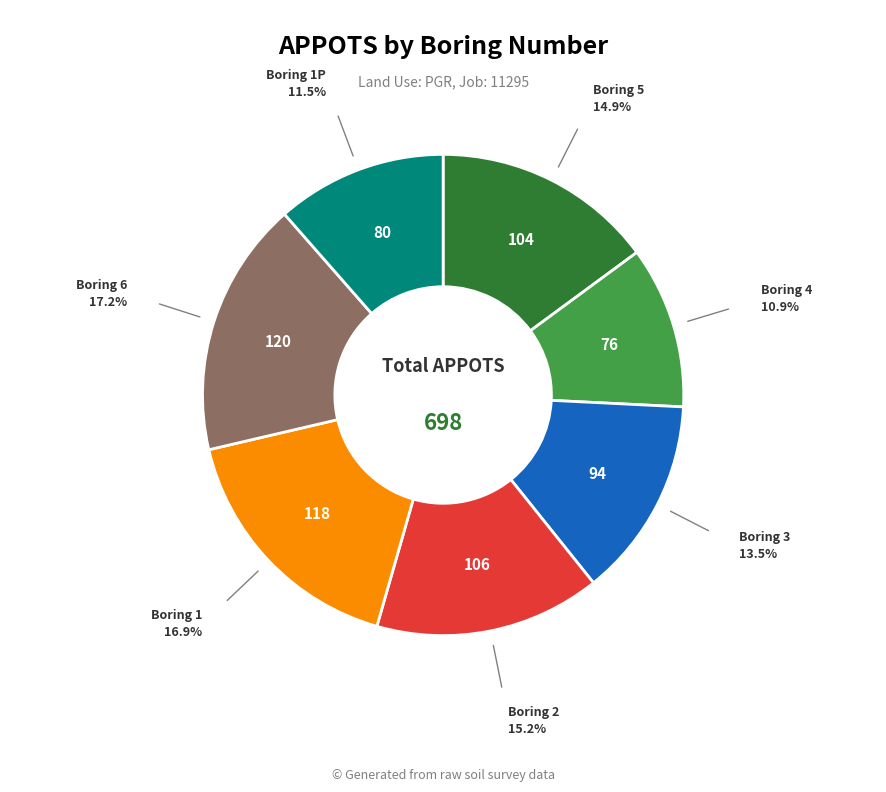

How many segments does this pie chart have?

7